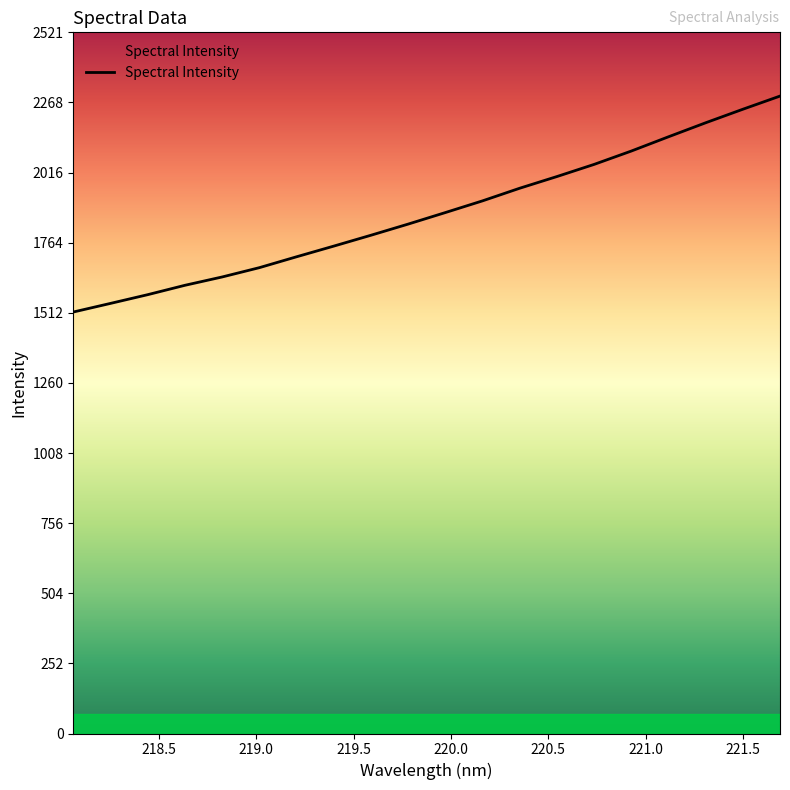

What is the minimum value shown in the chart?

1515.1